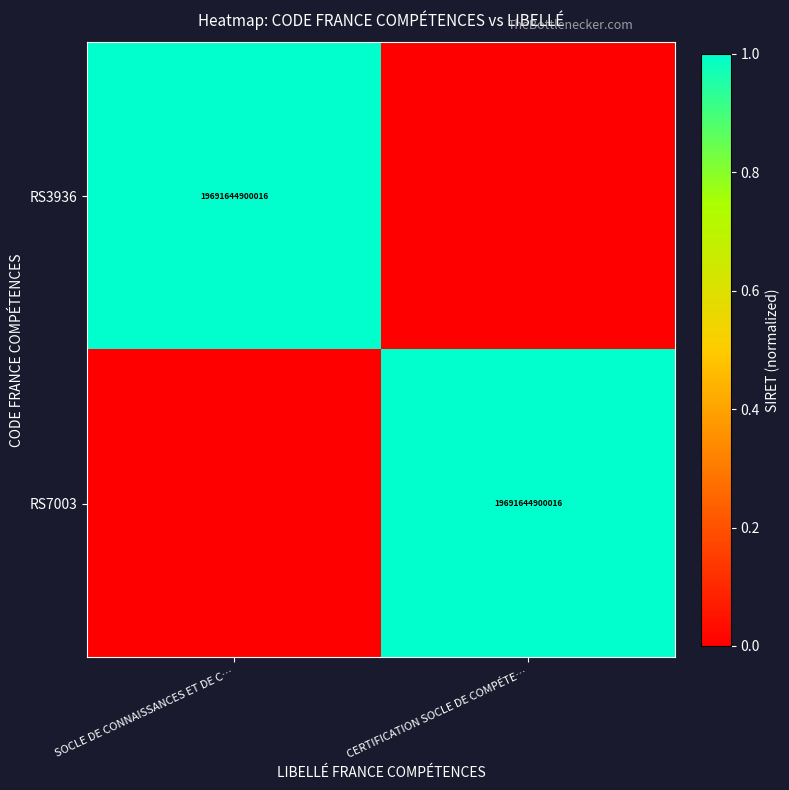

Which has a higher value, SOCLE DE CONNAISSANCES ET DE C… or CERTIFICATION SOCLE DE COMPÉTE…?

SOCLE DE CONNAISSANCES ET DE C…